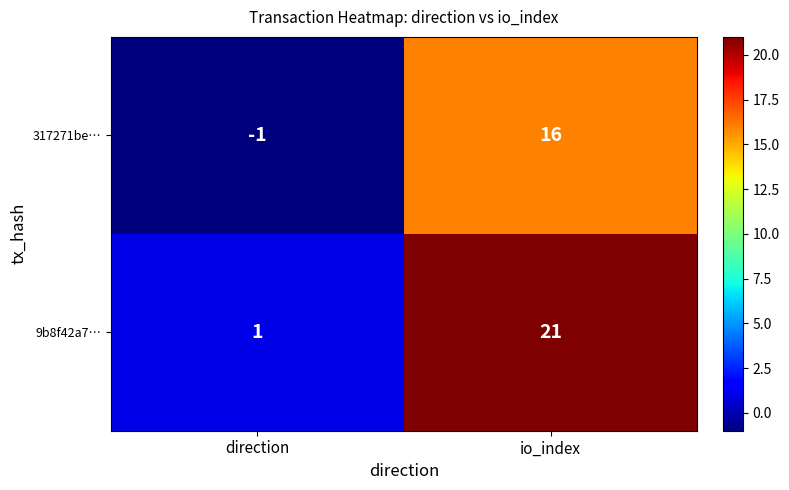

At which category is the sum across all series the highest?

io_index